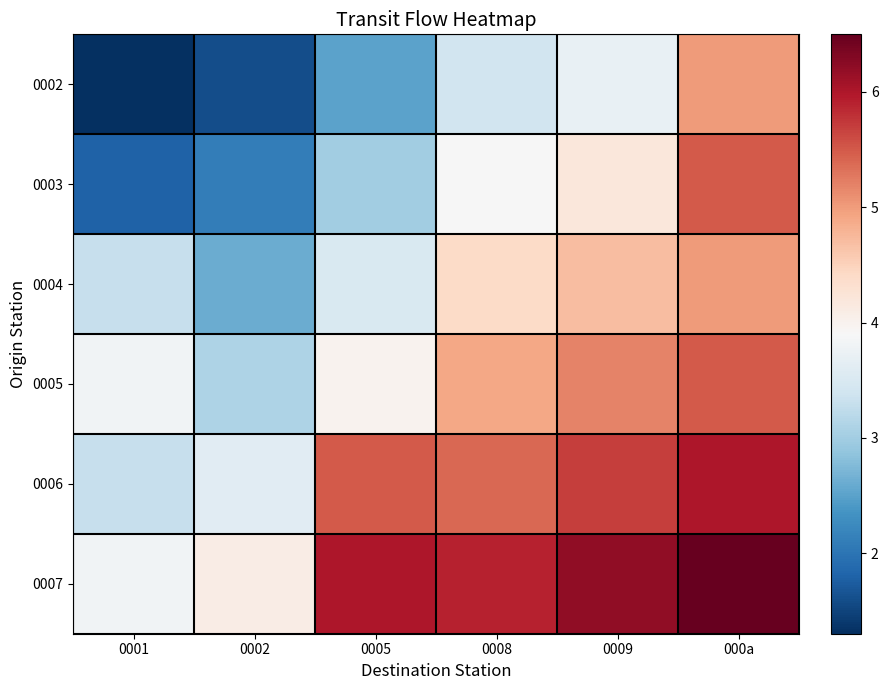

At 0002, list the series in order from smallest to largest.

0002, 0003, 0004, 0005, 0006, 0007